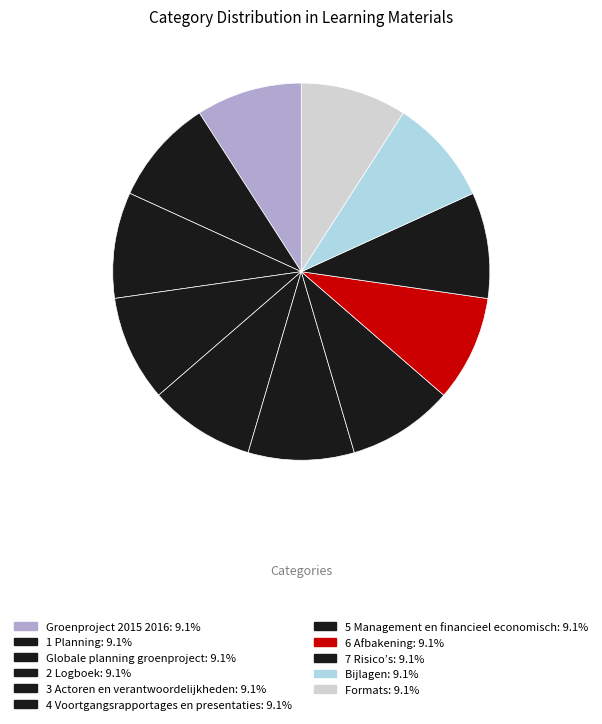

Is Groenproject 2015 2016 the majority of the pie?

No